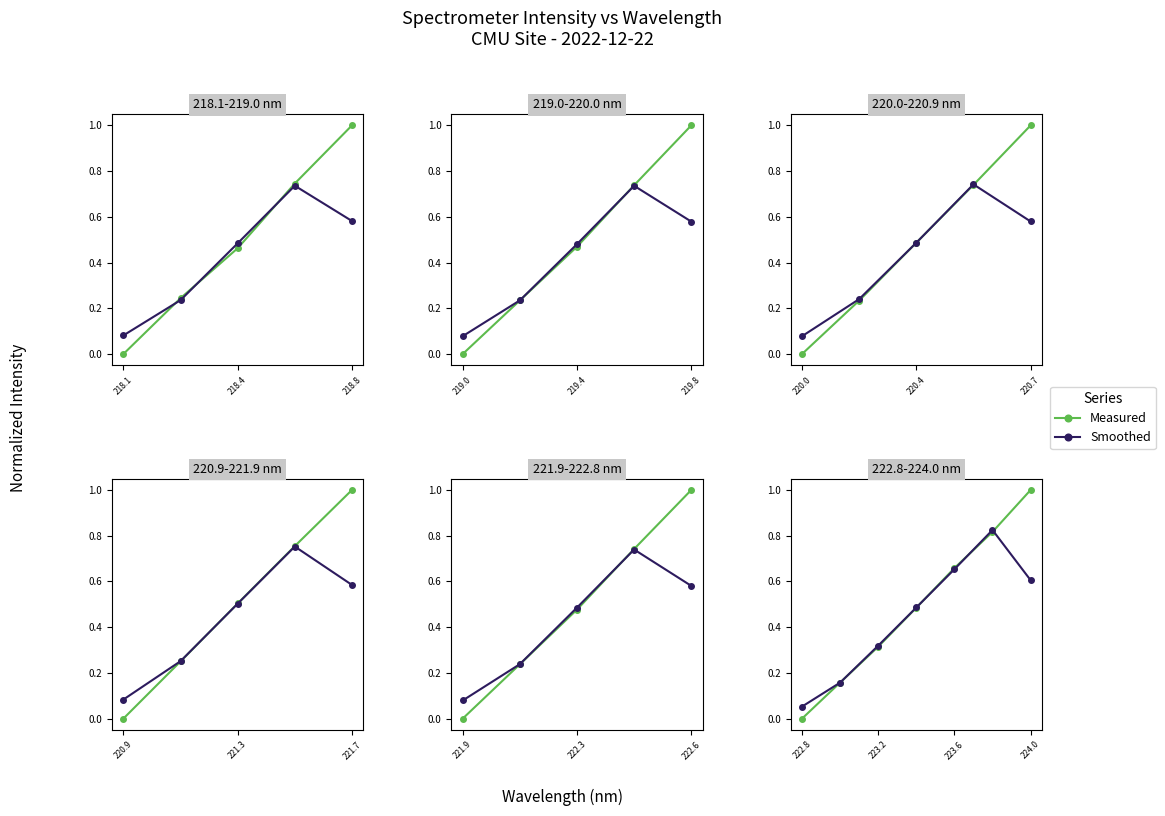

How many intersections are there between Smoothed and Measured?

5